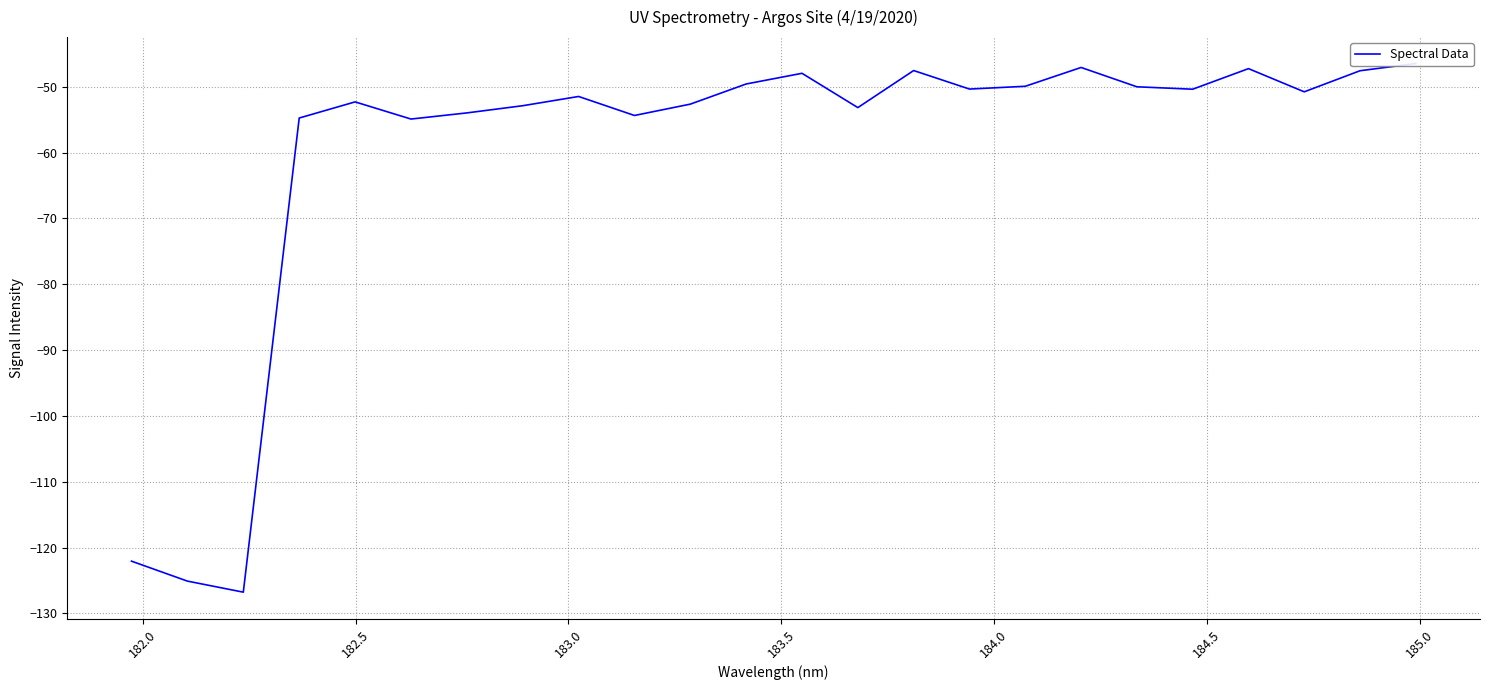

How many lines are shown in the chart?

1